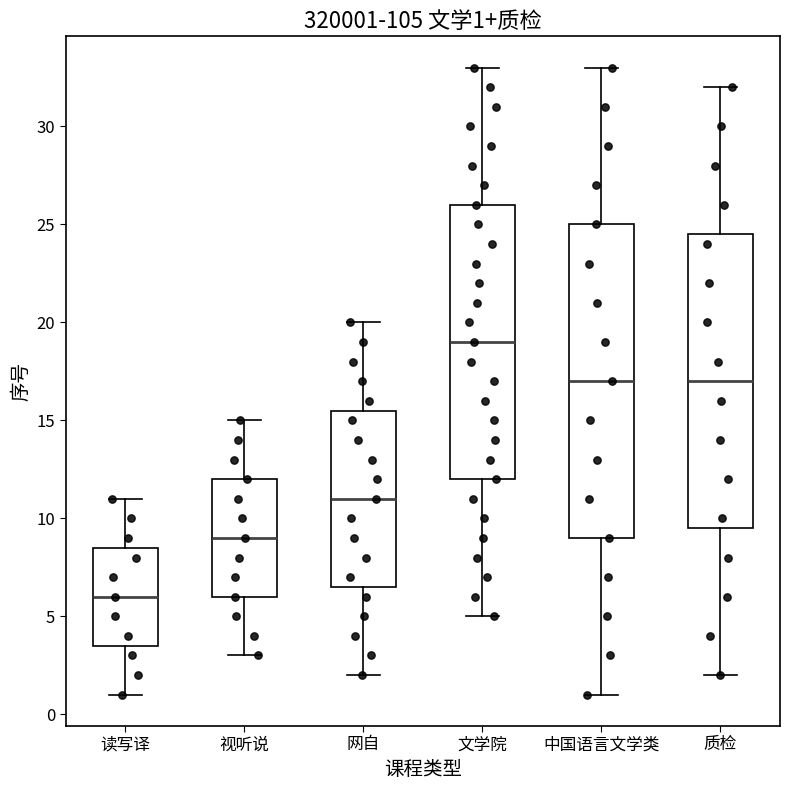

Which box has the lowest median line?

读写译